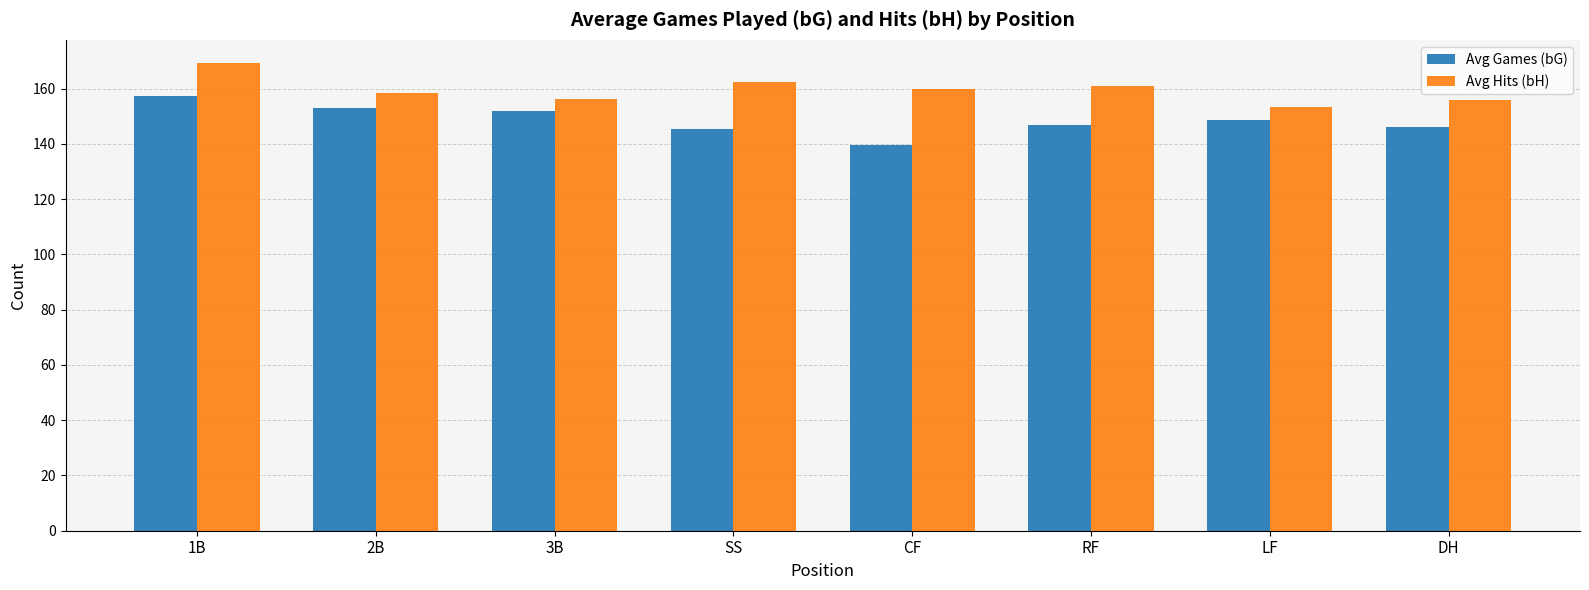

Read the Avg Hits (bH) value at RF.

160.9